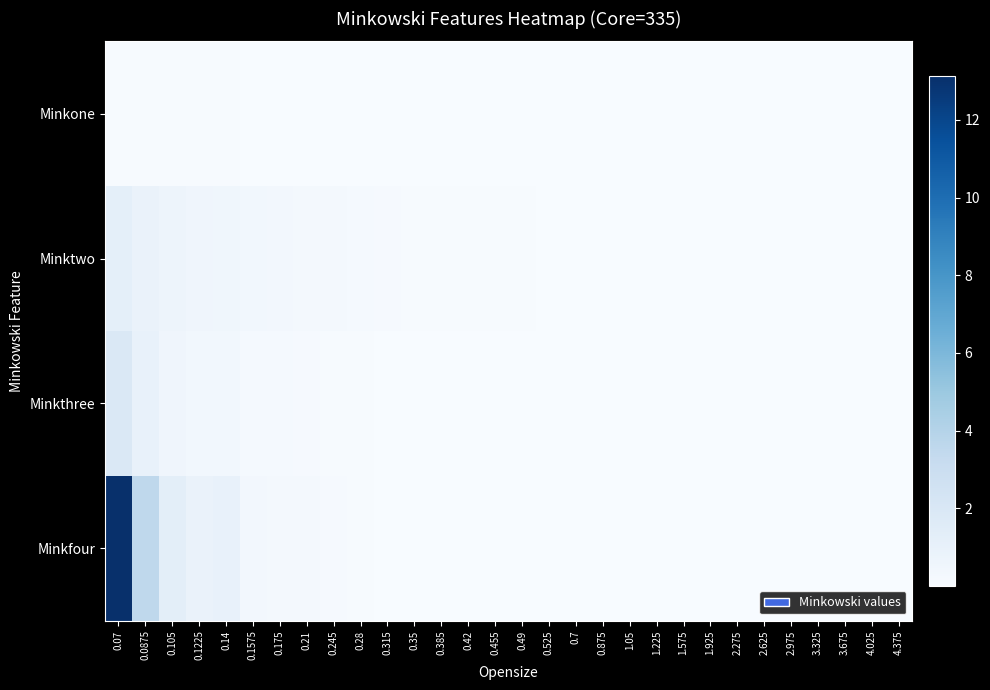

Which category has the highest value across all series?

0.07